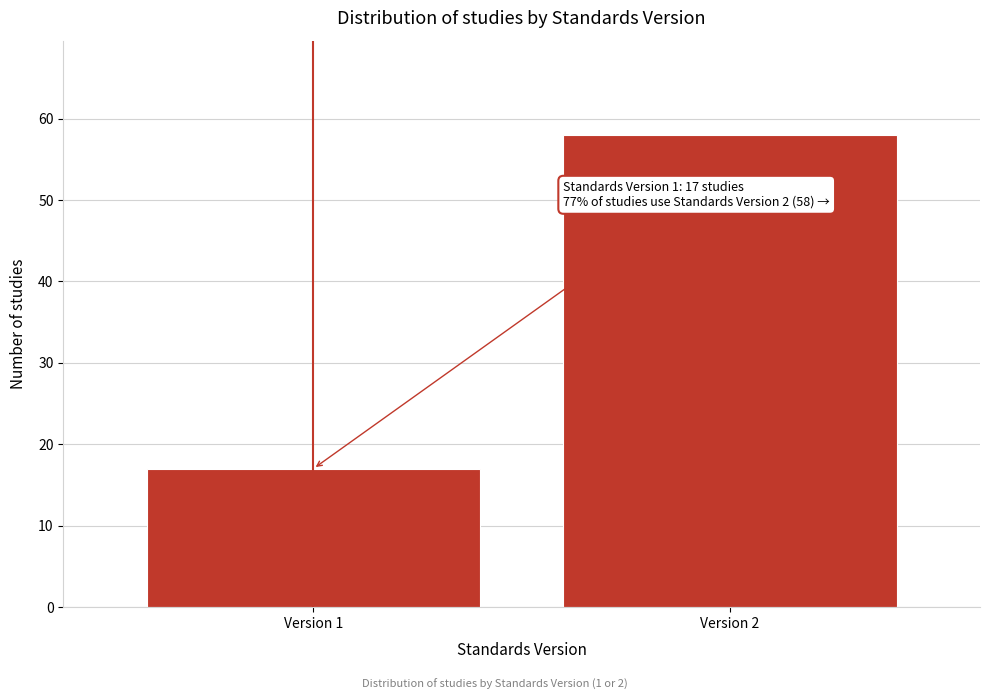

Reading left to right, what are all the values shown in this chart?

Version 1=17	Version 2=58